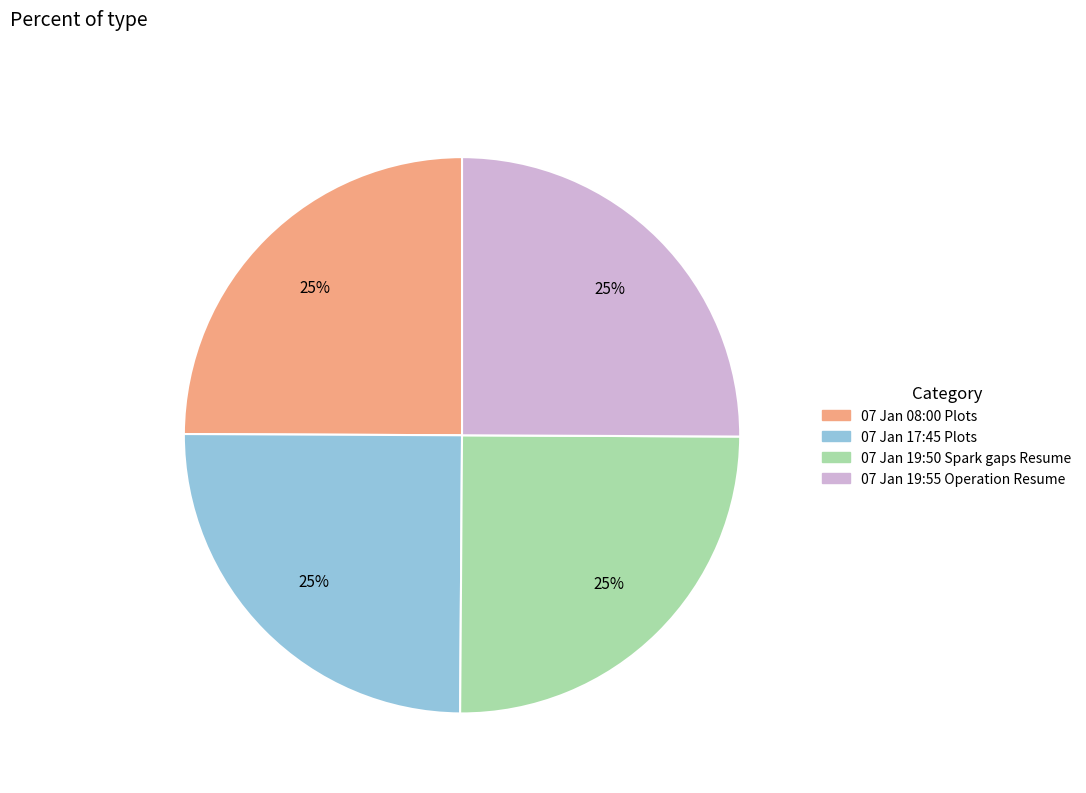

What percentage is the 07 Jan 08:00 Plots slice, to the nearest percent?

25%